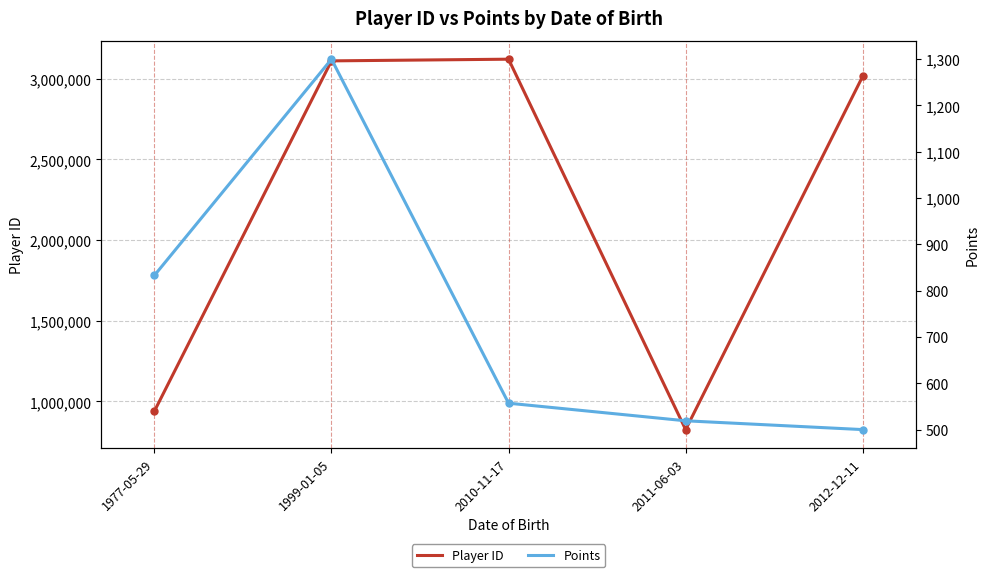

True or false: Player ID has a value of 3110650 at 1999-01-05.

True